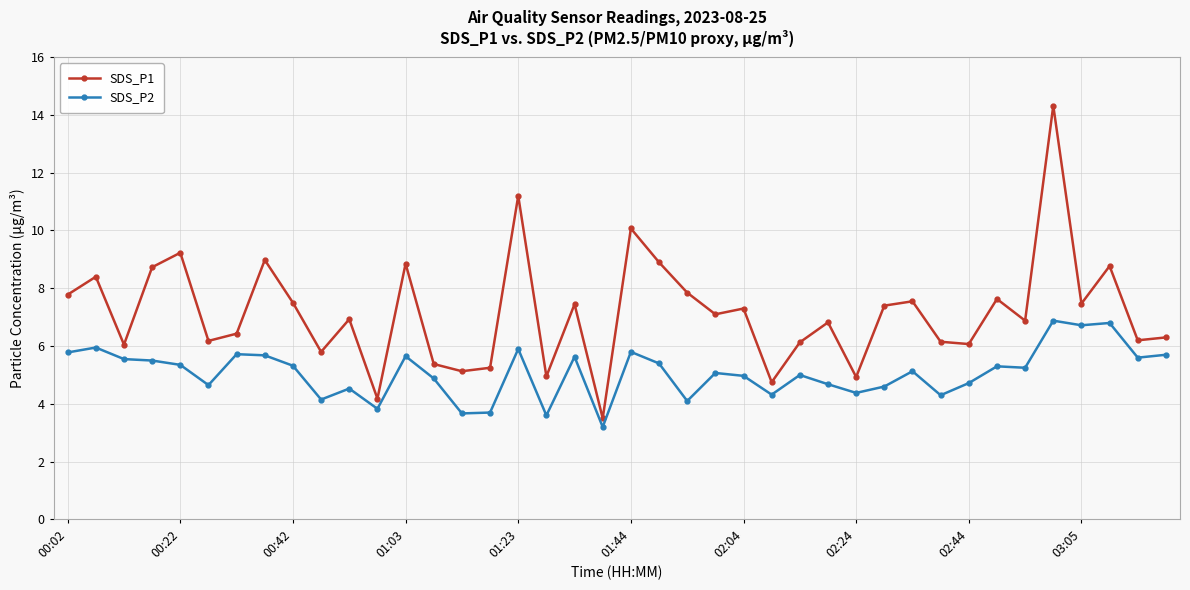

True or false: SDS_P1 has more than 1 interior local peaks.

True